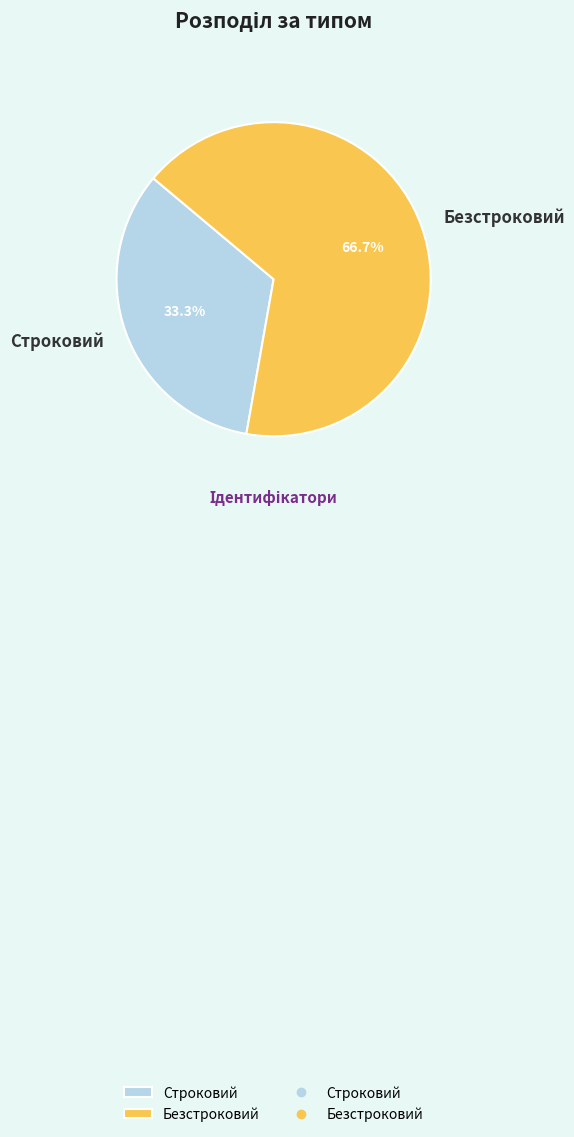

Is the sum of Строковий and Безстроковий greater than half?

Yes